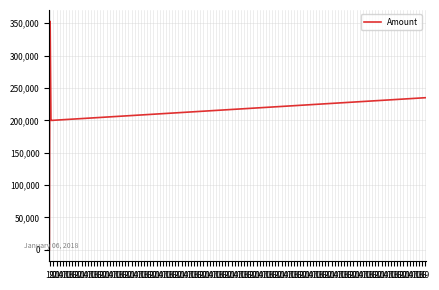

What is the difference between the second highest and second lowest values?

152844.0